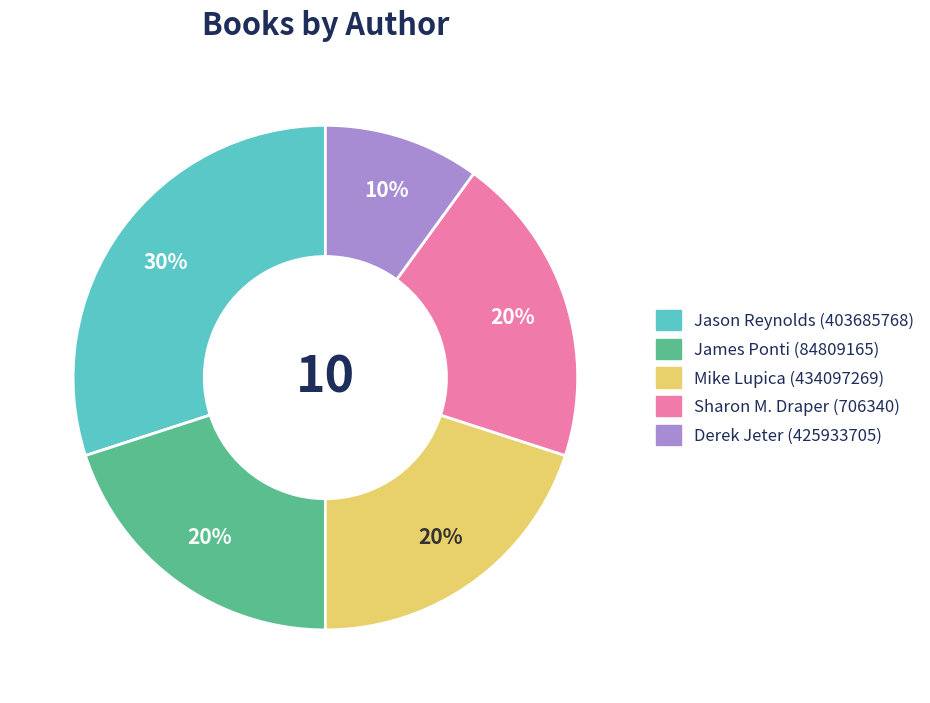

Is James Ponti (84809165) the majority of the pie?

No